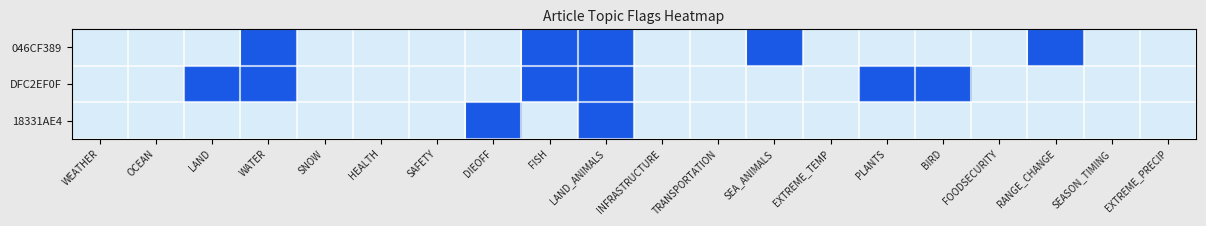

What is the total value across all series at PLANTS?

1